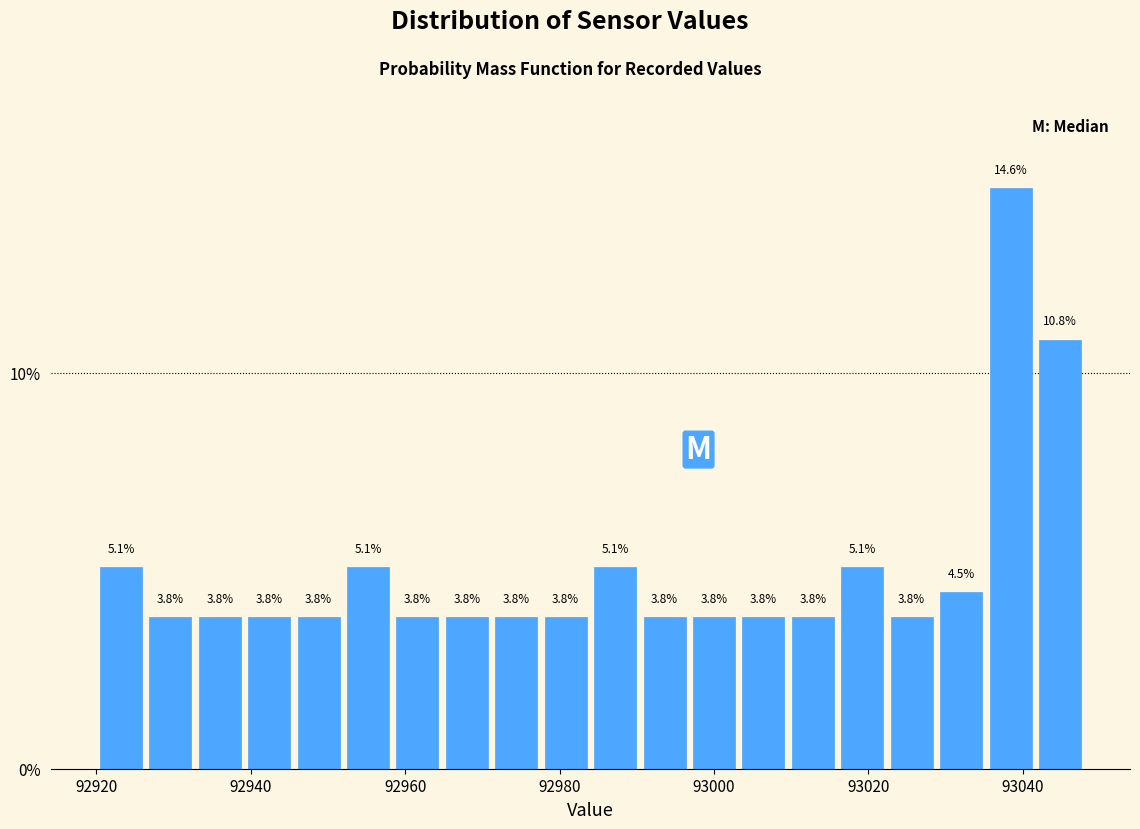

Read against the x-axis, roughly where is the centre of the tallest bar?

93038